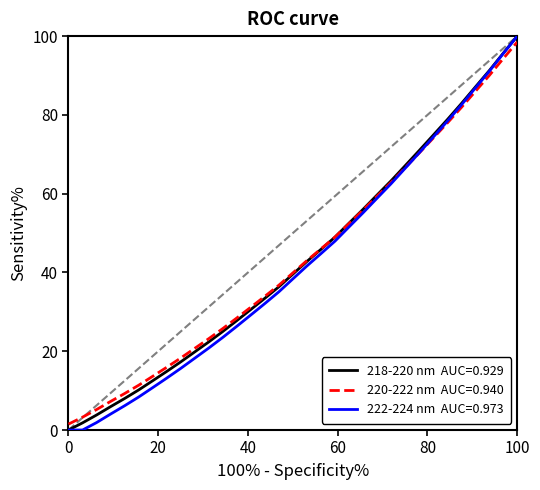

What is the greatest value displayed?

100.0